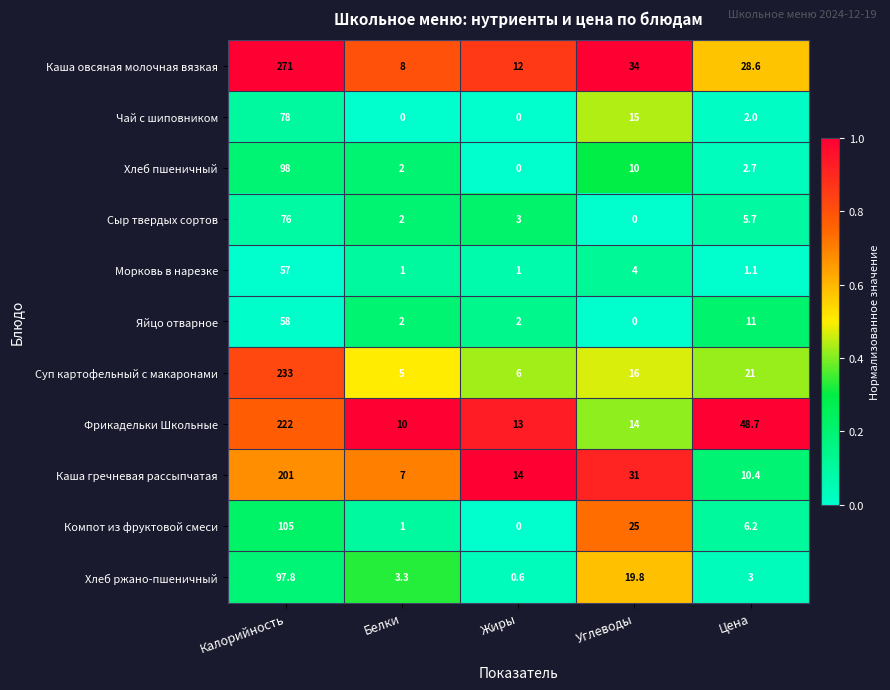

What is the difference between the second highest and second lowest values in the Каша овсяная молочная вязкая series?

22.0